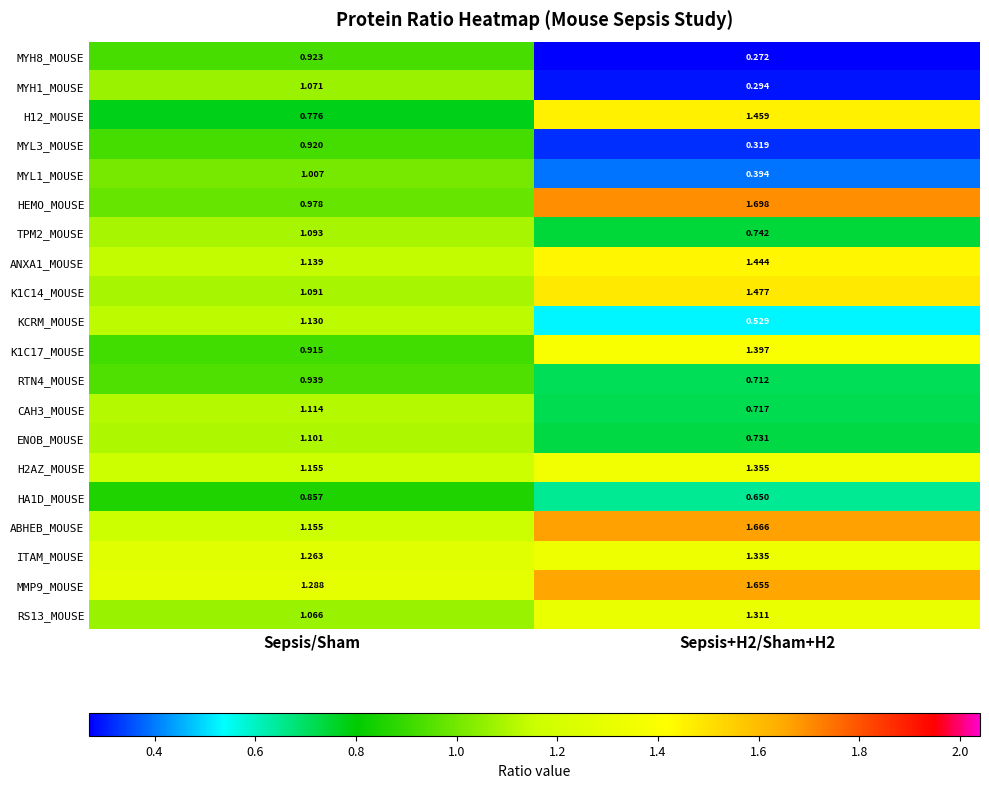

Which series has the largest total across all categories?

MMP9_MOUSE